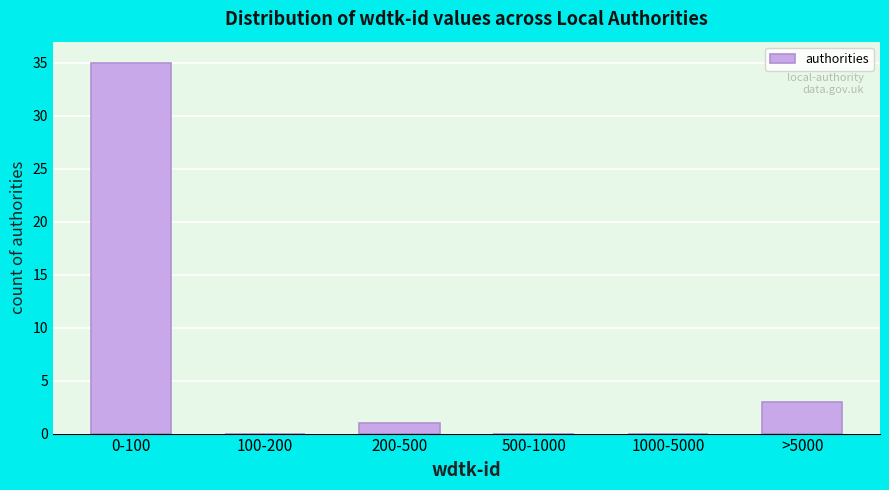

Reading left to right, extract all data points from this chart.

0-100=35	100-200=0	200-500=1	500-1000=0	1000-5000=0	>5000=3